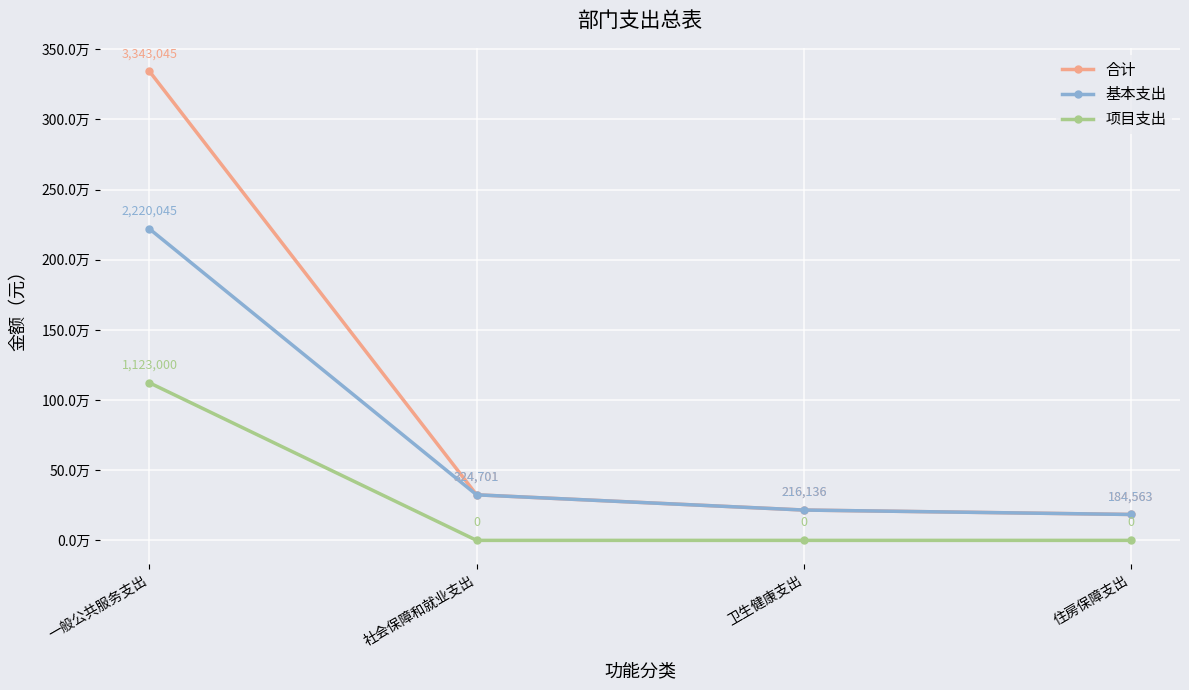

Is this an area chart (filled region under the line)?

No